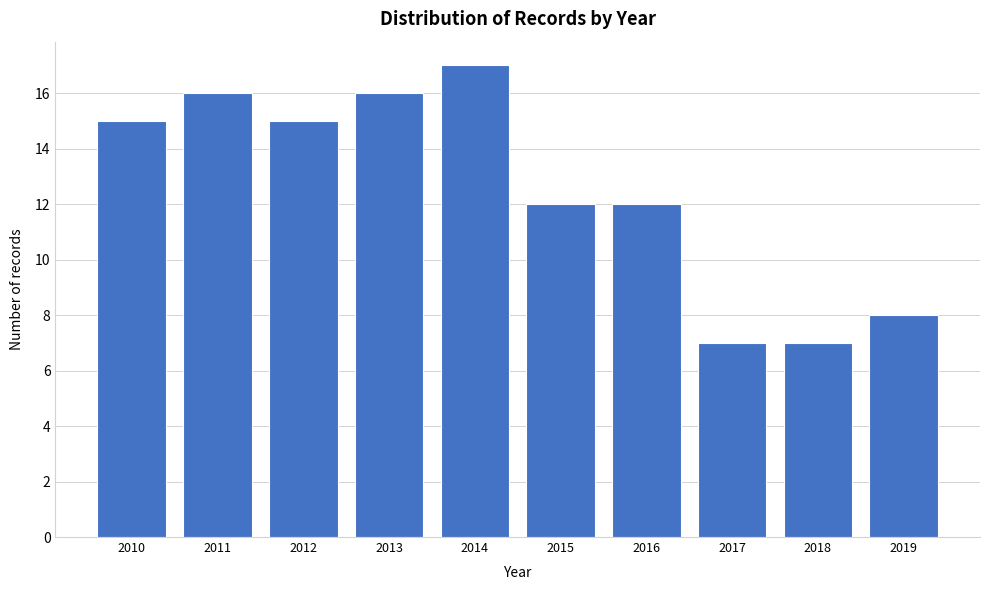

Reading left to right, list all the values displayed in this chart.

15	16	15	16	17	12	12	7	7	8